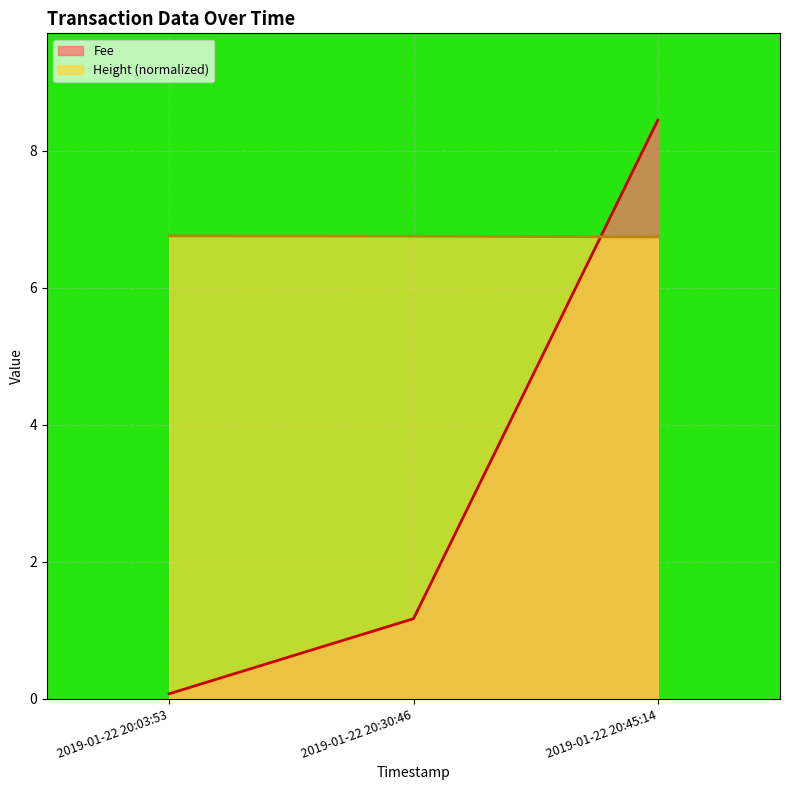

How many data points does each series have?

3